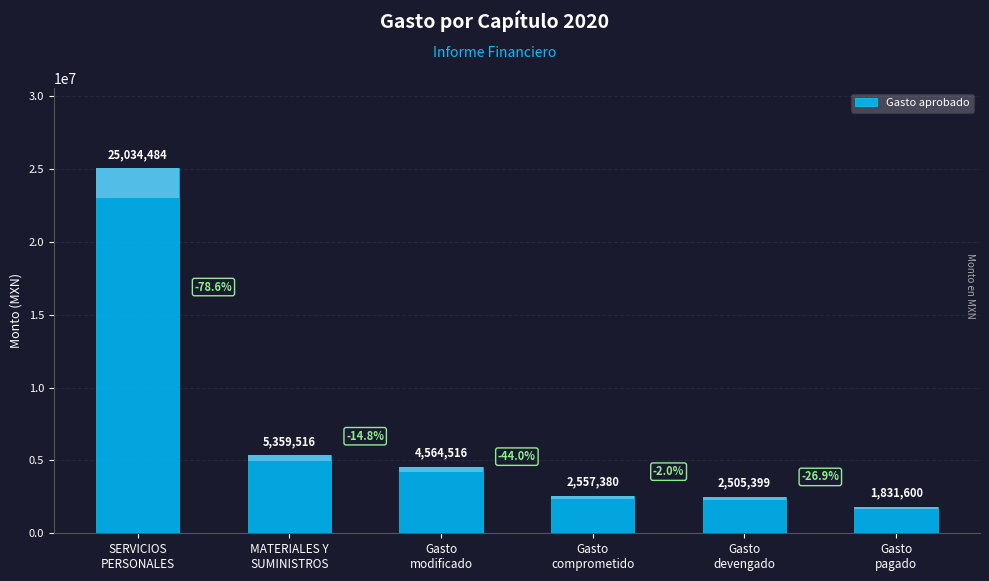

What is the average value?

6975482